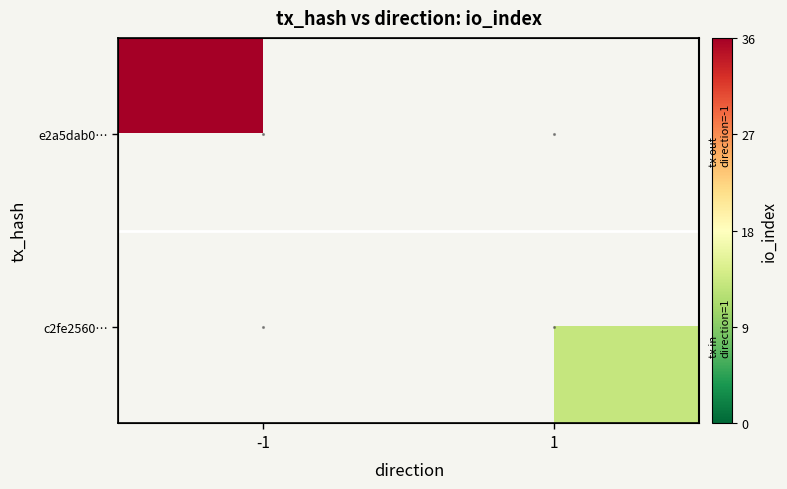

What is the greatest value displayed?

36